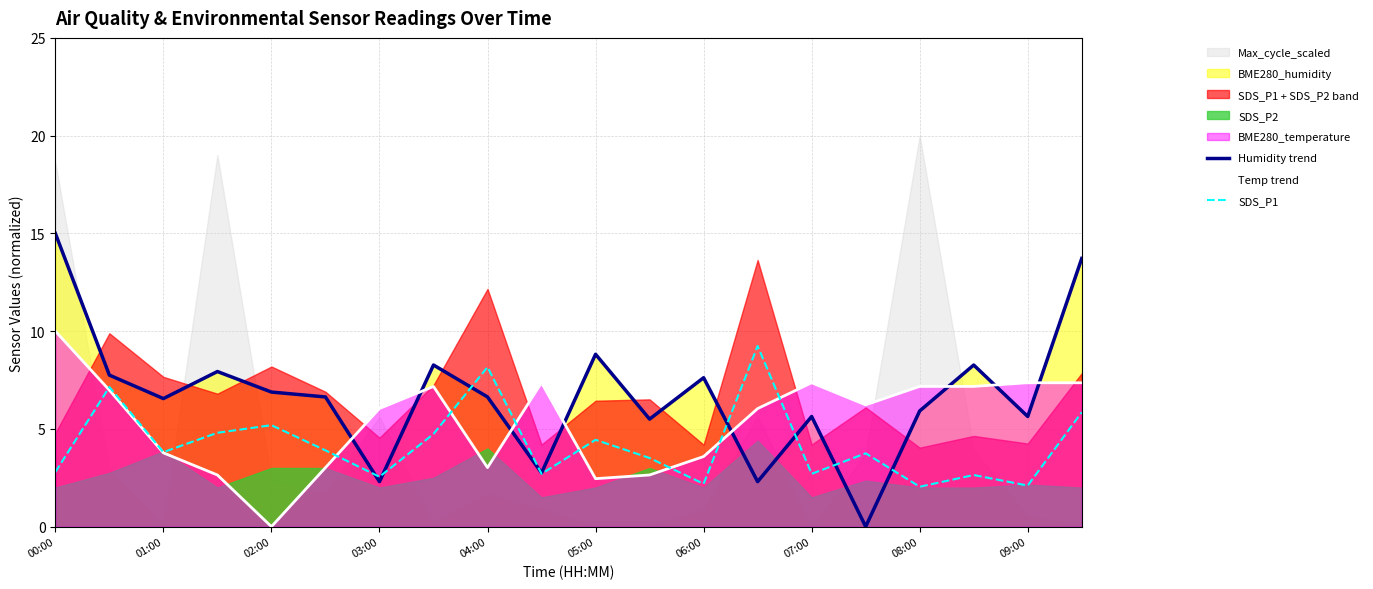

What value does the SDS_P1 series have at 15?

3.8